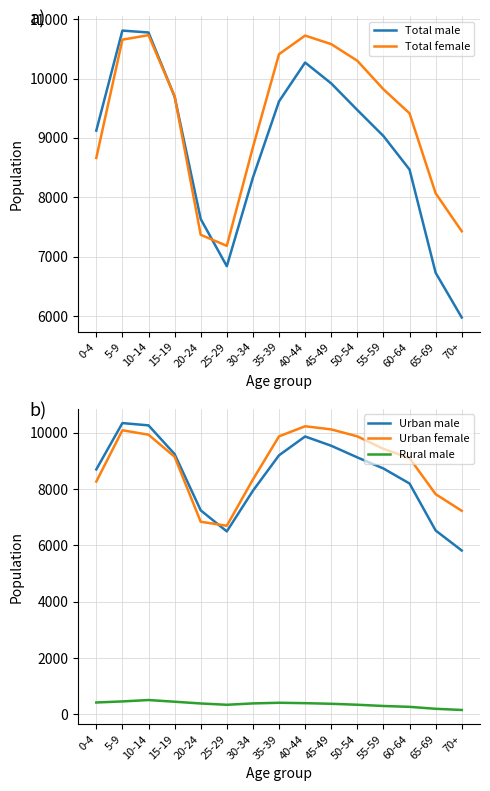

Which series has the largest total across all categories?

Total female